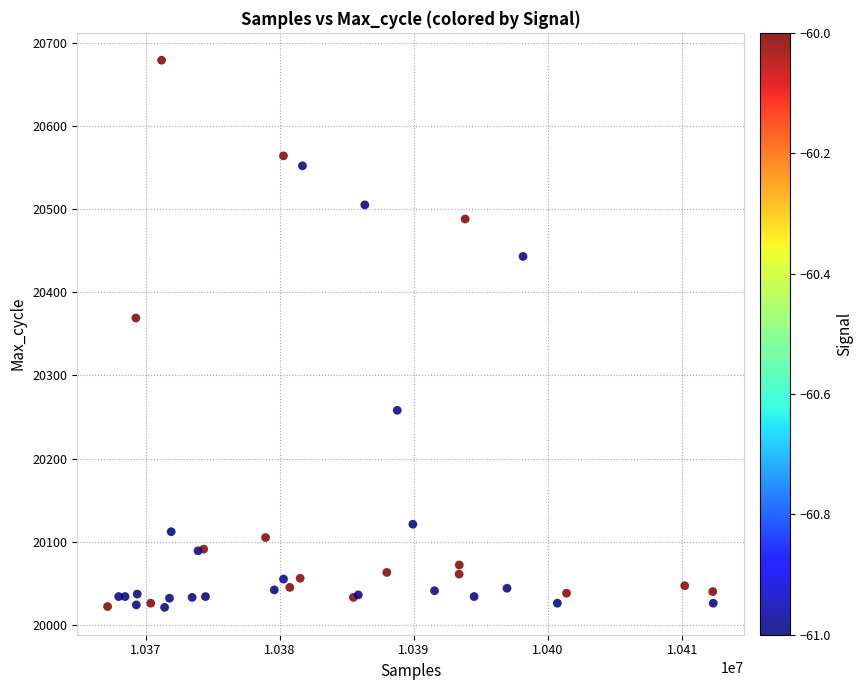

What Y value in the scatter plot is closest to 20350?

20369